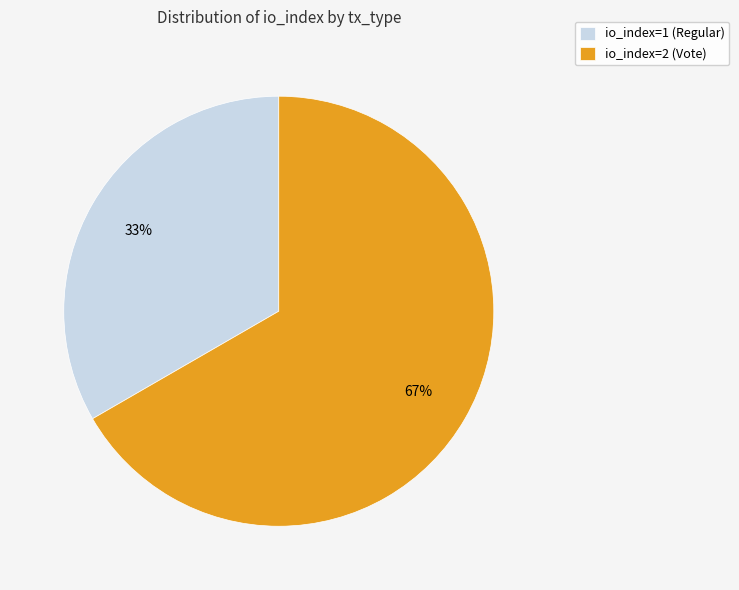

Is the sum of io_index=2 (Vote) and io_index=1 (Regular) greater than half?

Yes